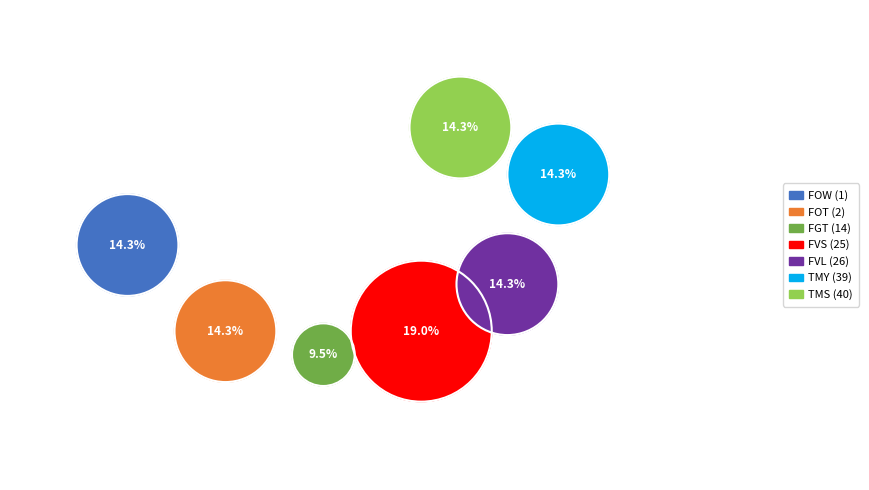

What percentage is the FGT (14) slice, to the nearest percent?

10%